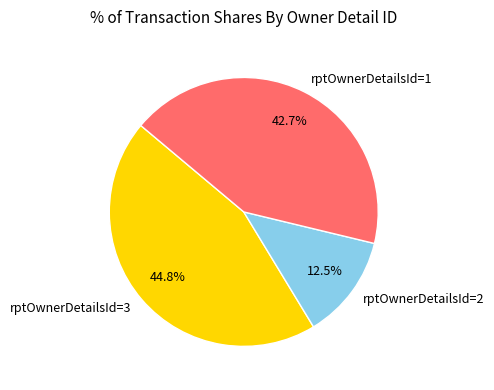

Combined, do rptOwnerDetailsId=2 and rptOwnerDetailsId=3 account for over 50%?

Yes